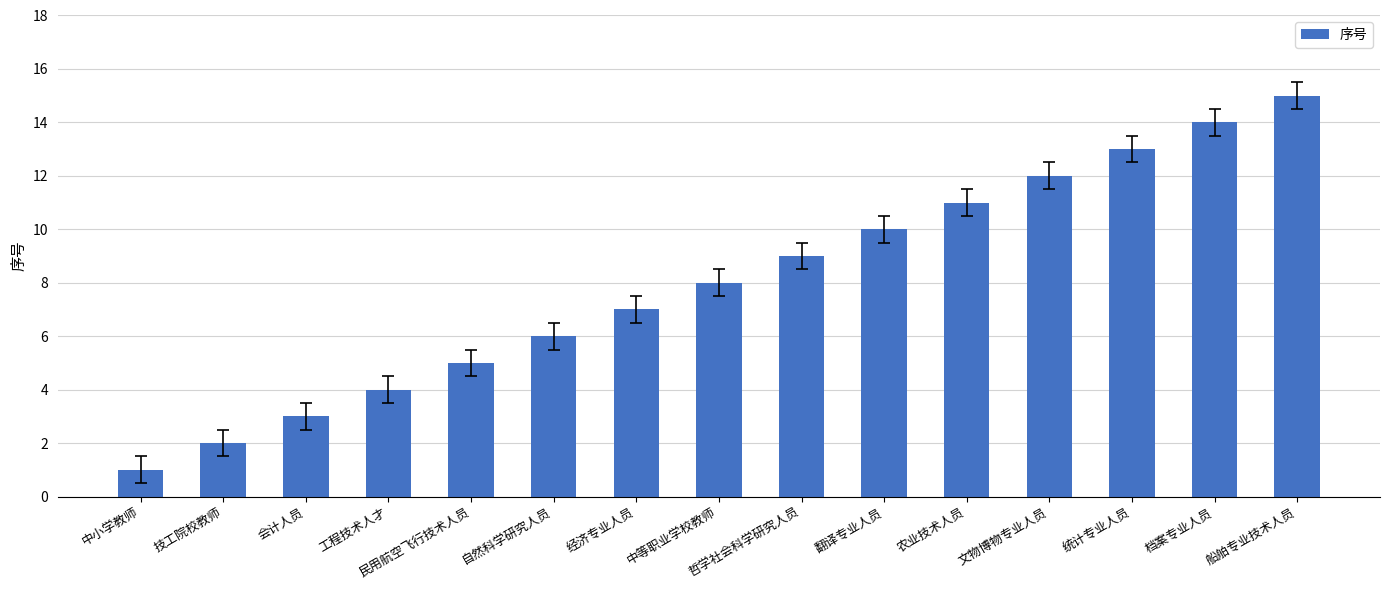

What is the label of the 15th bar from the right?

中小学教师